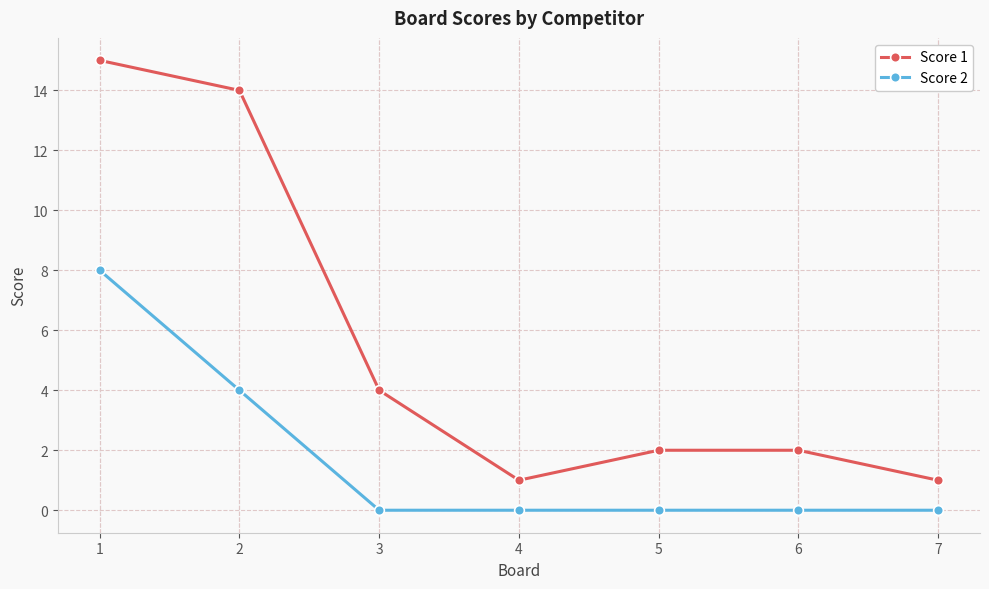

Which label corresponds to the largest value in the chart?

1